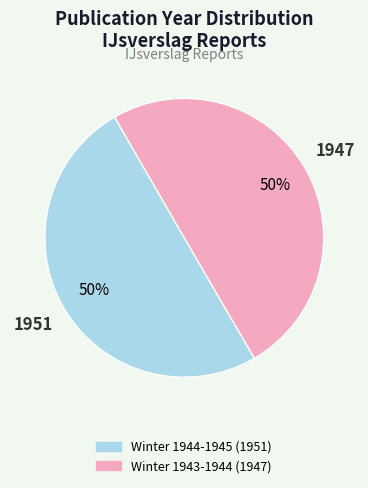

What is the ratio of the value at Winter 1944-1945 (1951) to the value at Winter 1943-1944 (1947)?

1.0